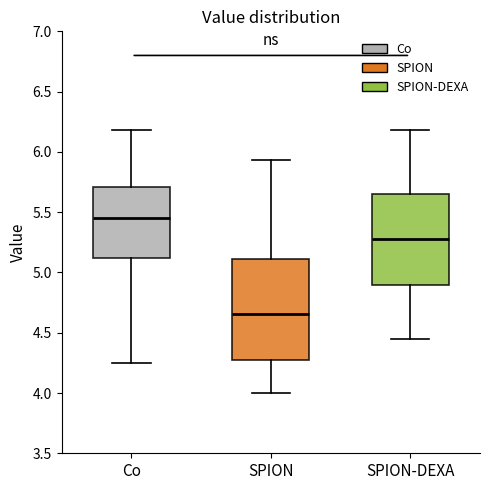

Reading left to right, read every box against the y-axis: the position of its median line, the range the box covers, and the ends of its whiskers. The values are not printed on the chart, so give them approximately, as read against the axis.

Co: median 5.45, box 5.10 to 5.70, whiskers 4.25 to 6.20
SPION: median 4.65, box 4.25 to 5.10, whiskers 4.00 to 5.95
SPION-DEXA: median 5.30, box 4.90 to 5.65, whiskers 4.45 to 6.20